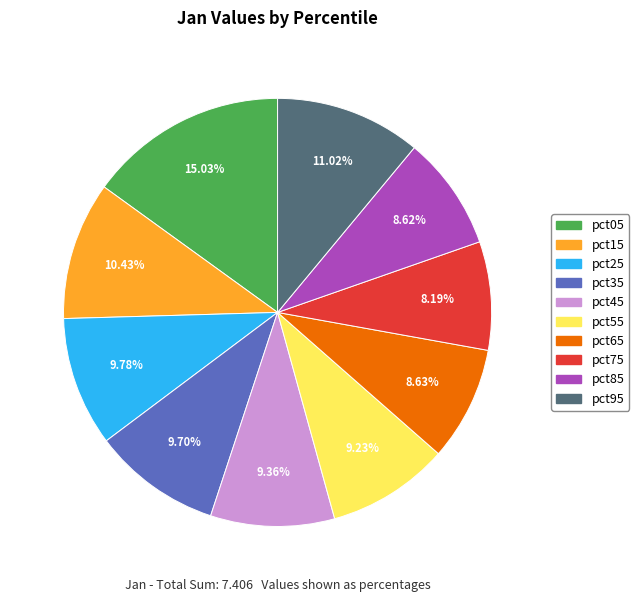

To the nearest percent, what percentage of the pie is pct55?

9%